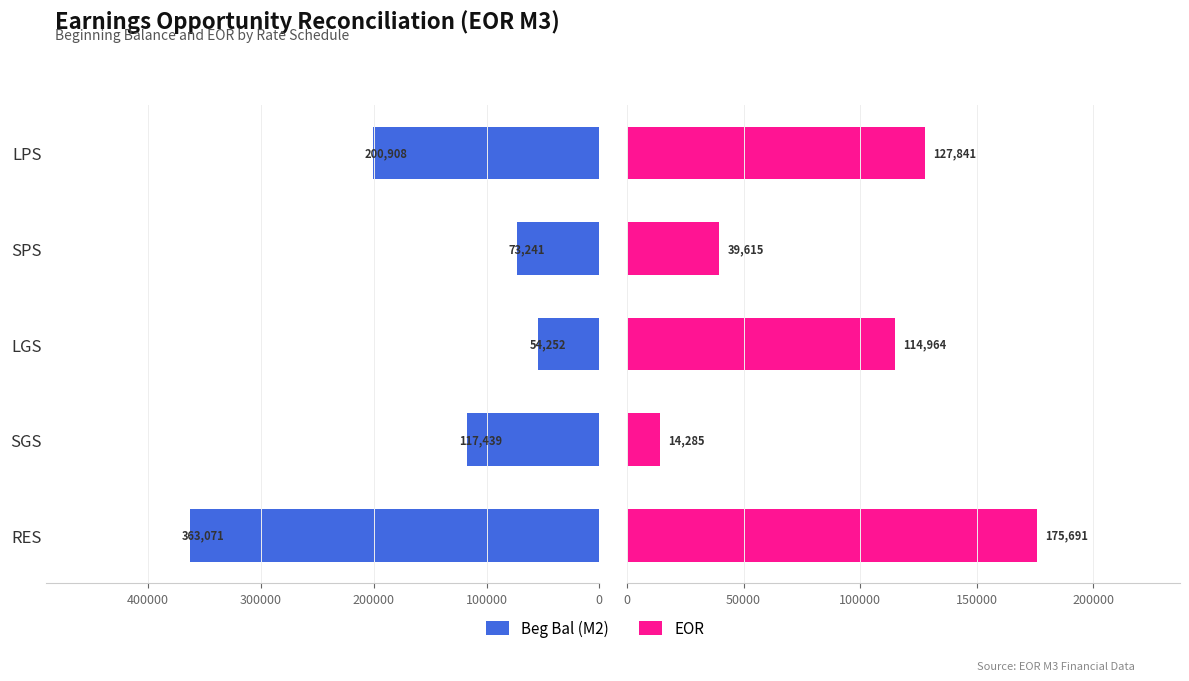

How many data points in EOR are above 114964?

3